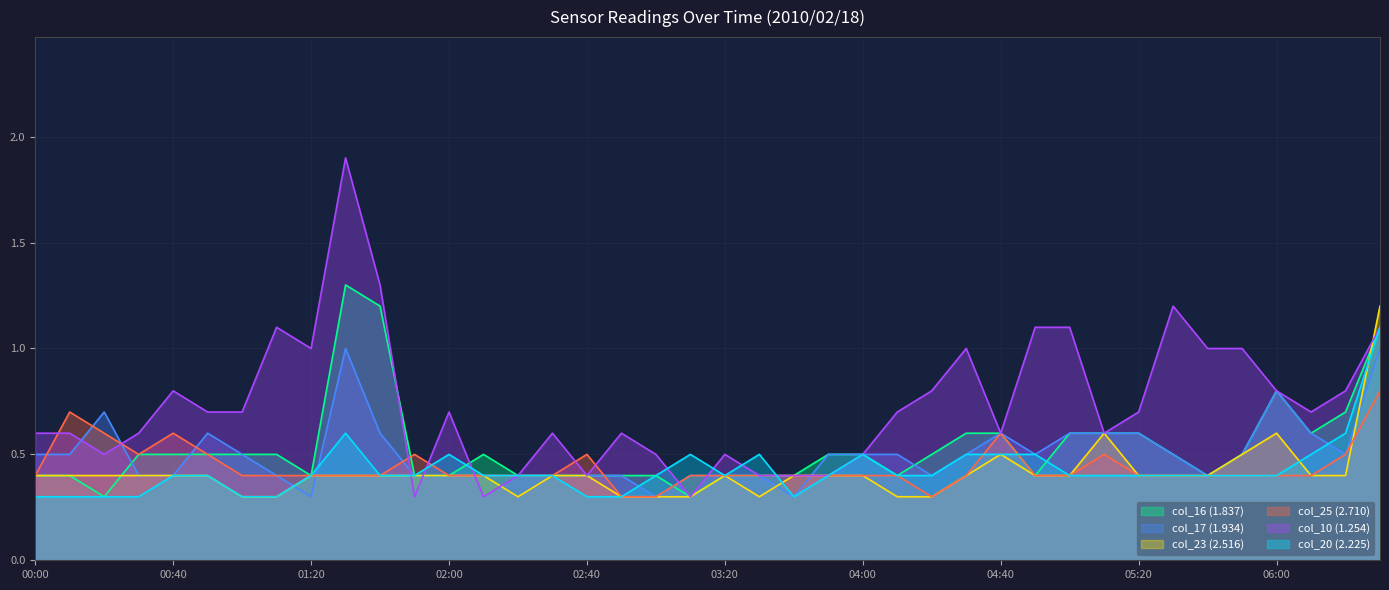

What is the sum of all col_23 (2.516) values?

16.5